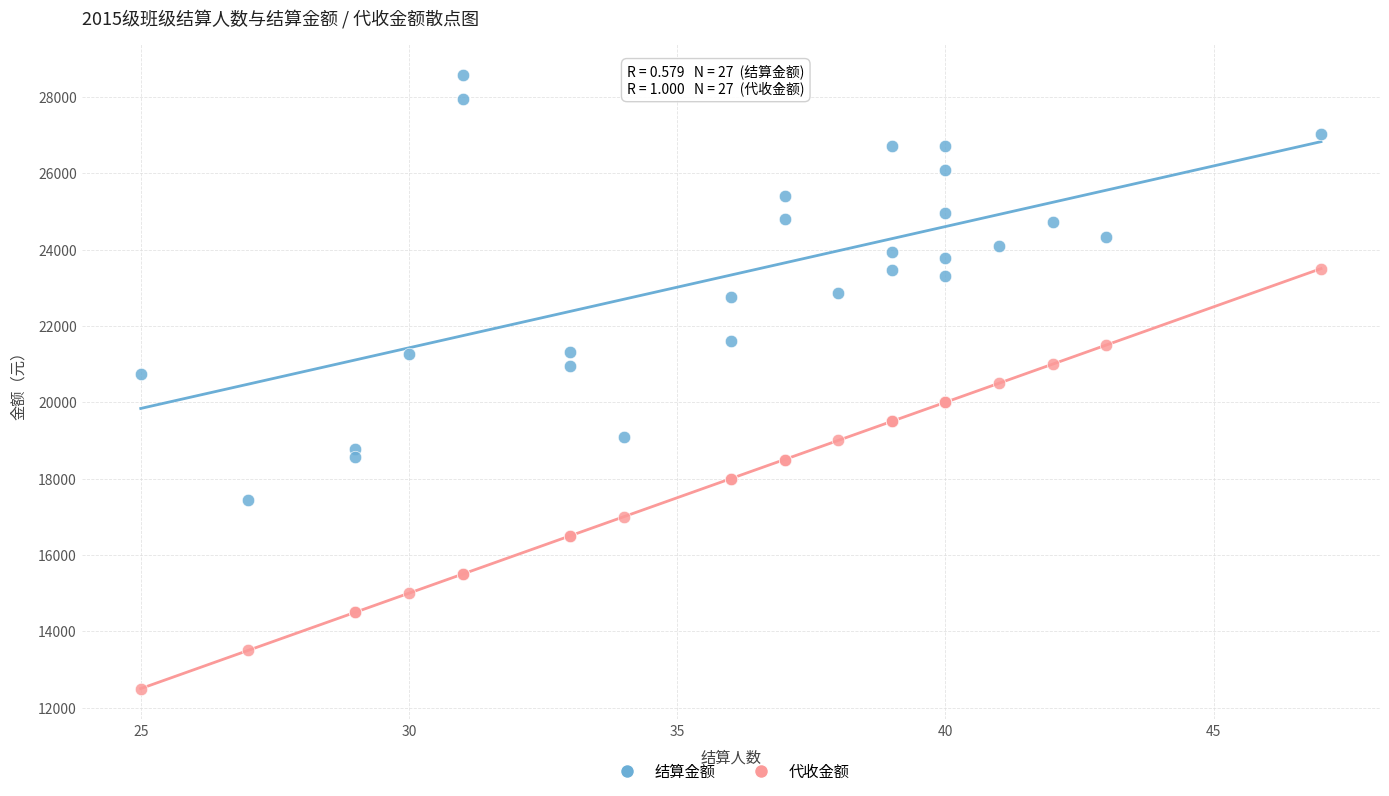

Which series reaches the minimum Y coordinate?

代收金额